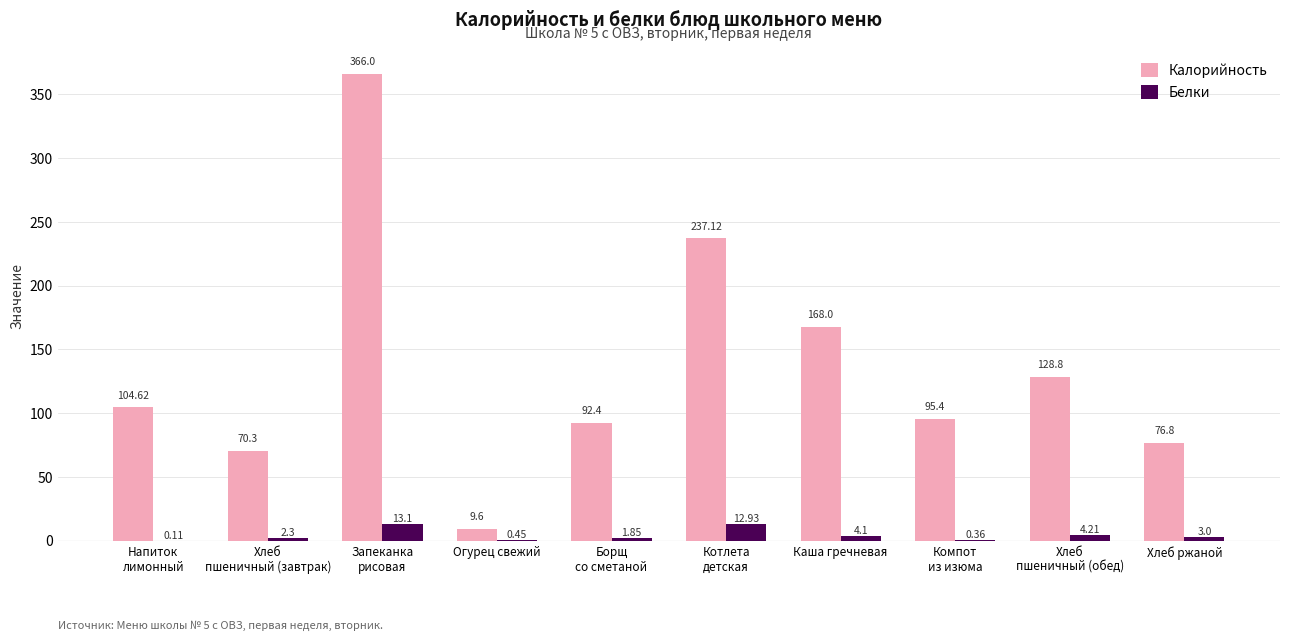

Which series has the largest total across all categories?

Калорийность